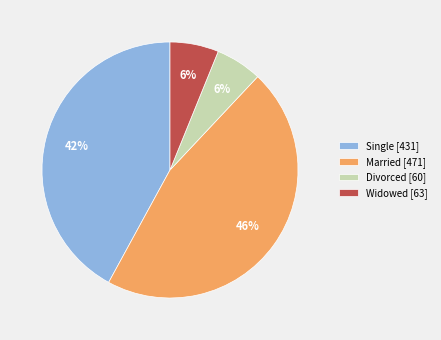

What is the ratio of the value at Single [431] to the value at Married [471]?

0.9